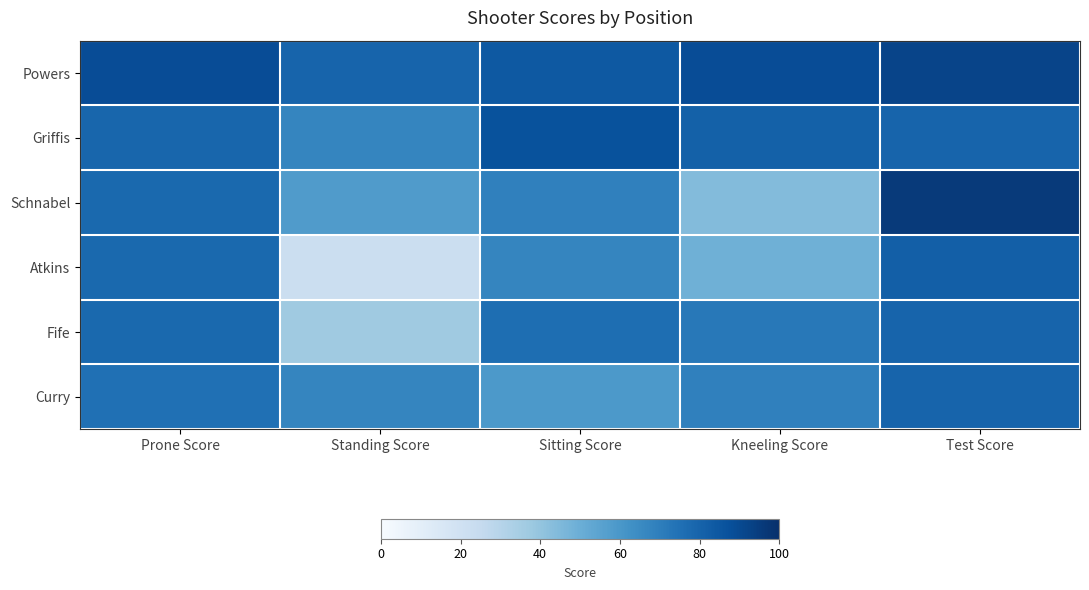

Rank the series at Prone Score from highest to lowest value.

Powers, Griffis, Schnabel, Atkins, Fife, Curry